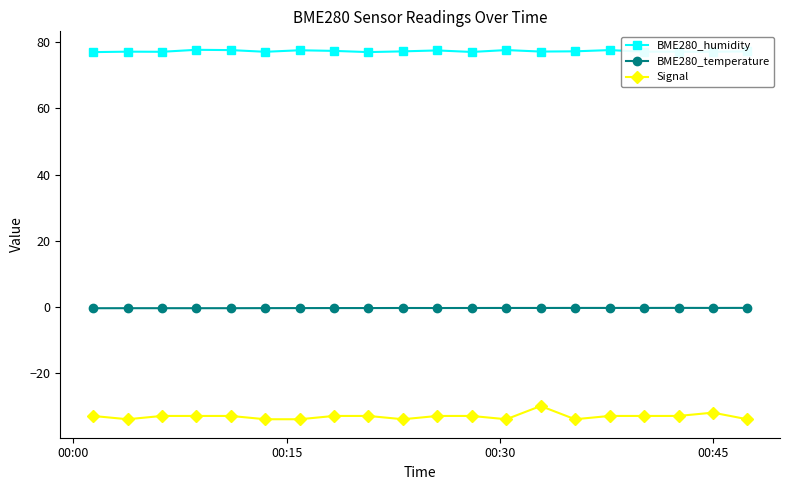

Which series has the widest spread of values?

Signal